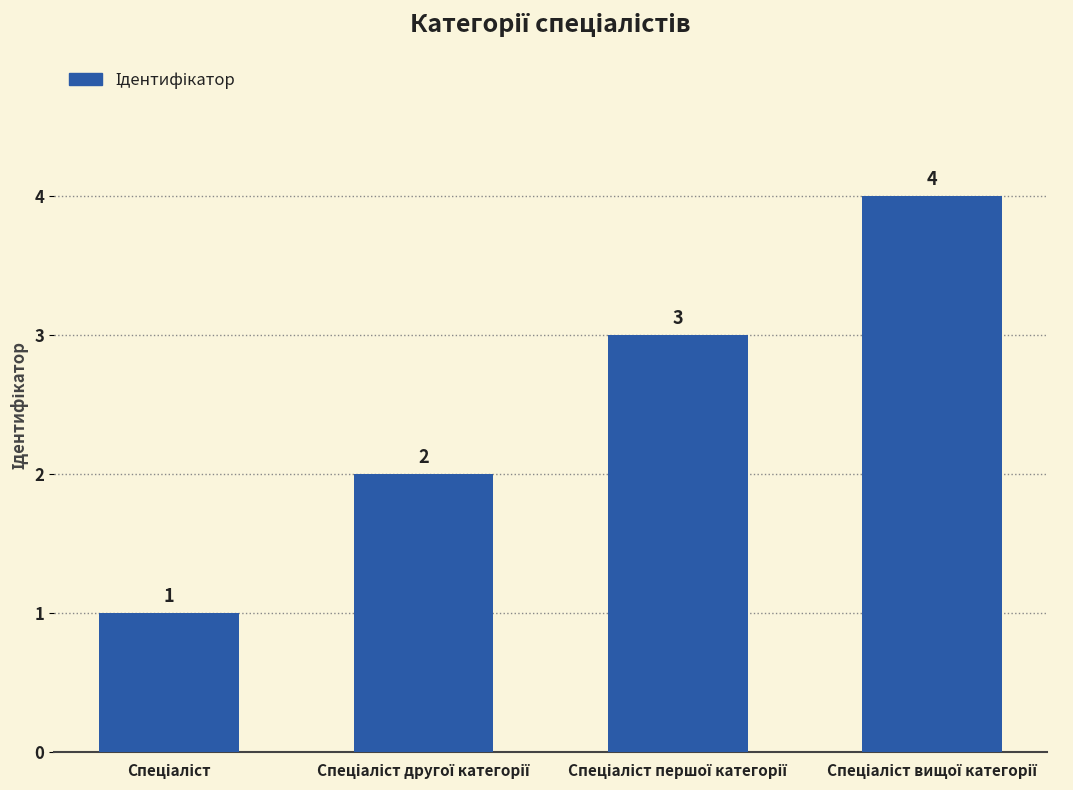

What is the difference between the maximum and minimum values?

3